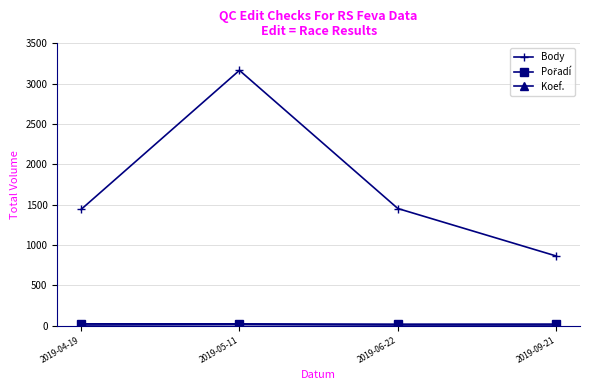

What position from the left is 2019-09-21?

4